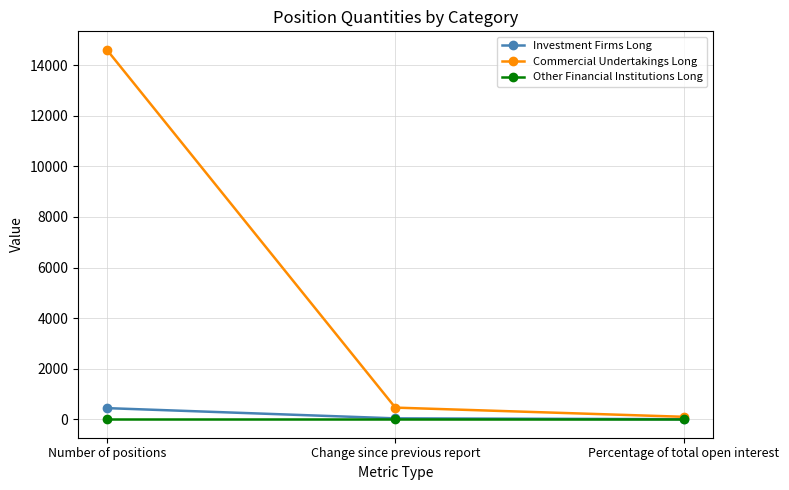

Which series has the largest range (max minus min)?

Commercial Undertakings Long